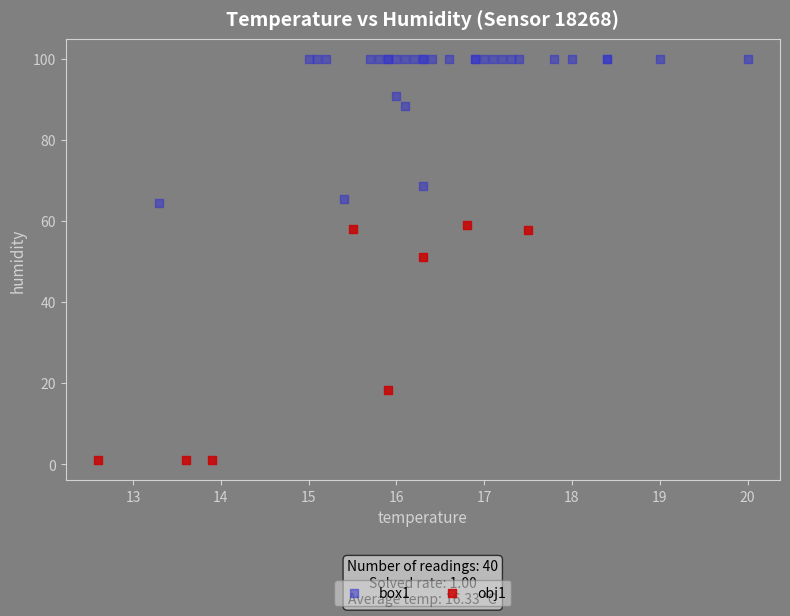

Which series contains the lowest Y value?

obj1